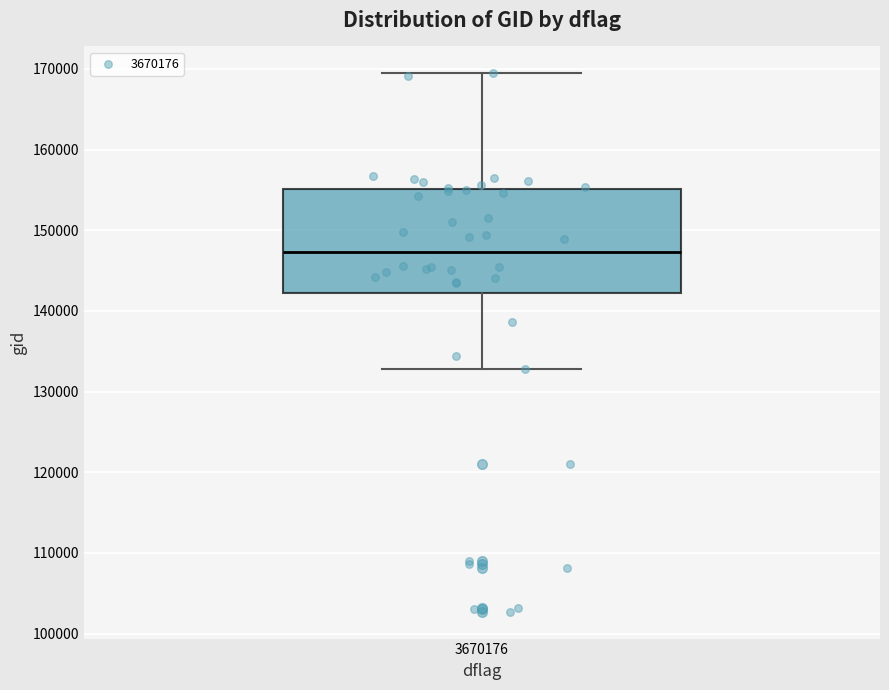

Where does the median line of the box at x = 3670176 sit on the y-axis? The values are not printed on the chart, so give them approximately, as read against the axis.

147000